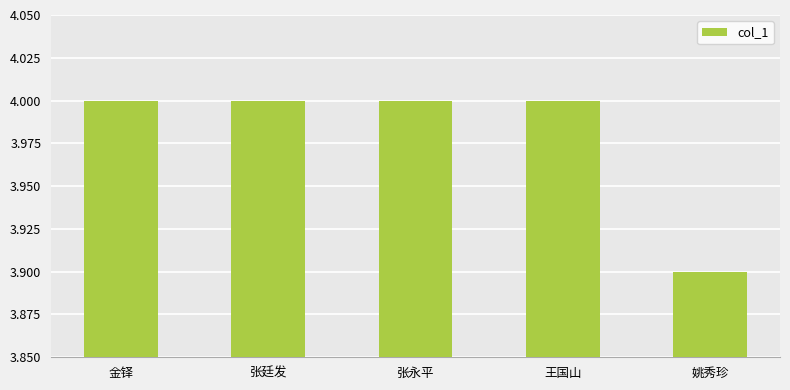

The chart shows a value of 3.9 at 姚秀珍. True or false?

True